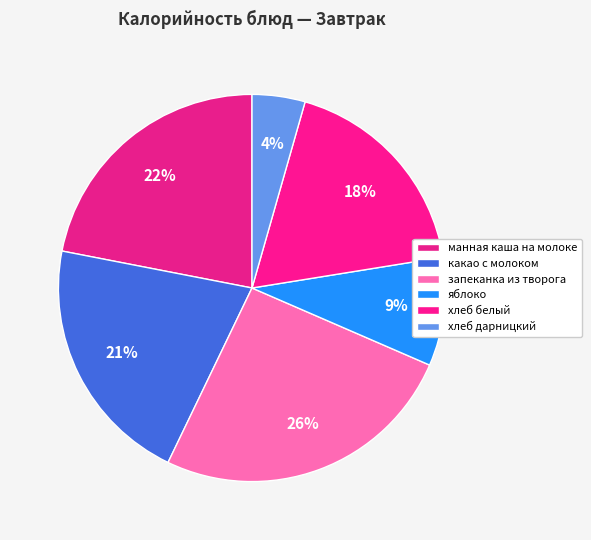

Rank the categories by value from lowest to highest.

хлеб дарницкий, яблоко, хлеб белый, какао с молоком, манная каша на молоке, запеканка из творога